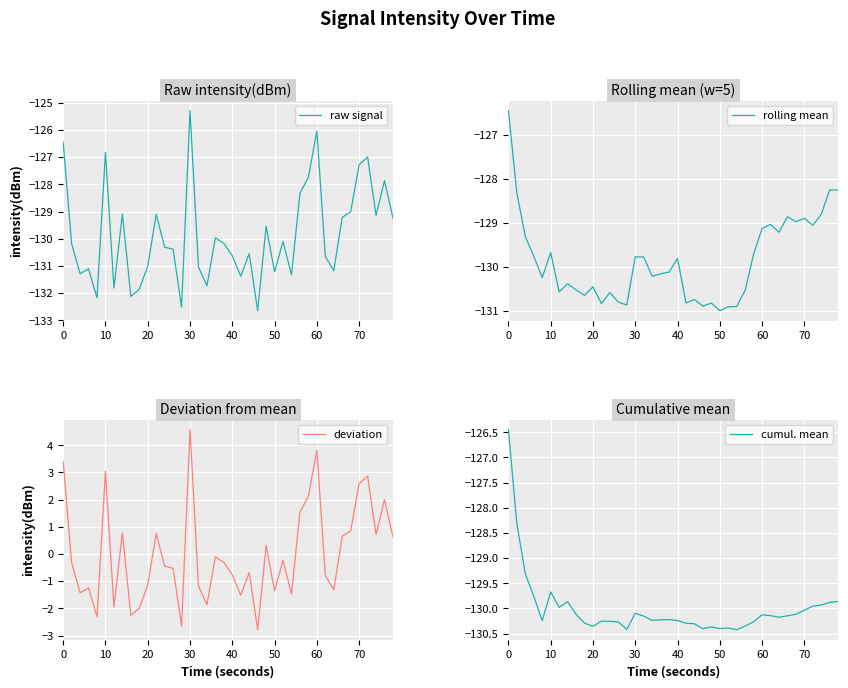

The deviation series shows 4.2 at 70. True or false?

False